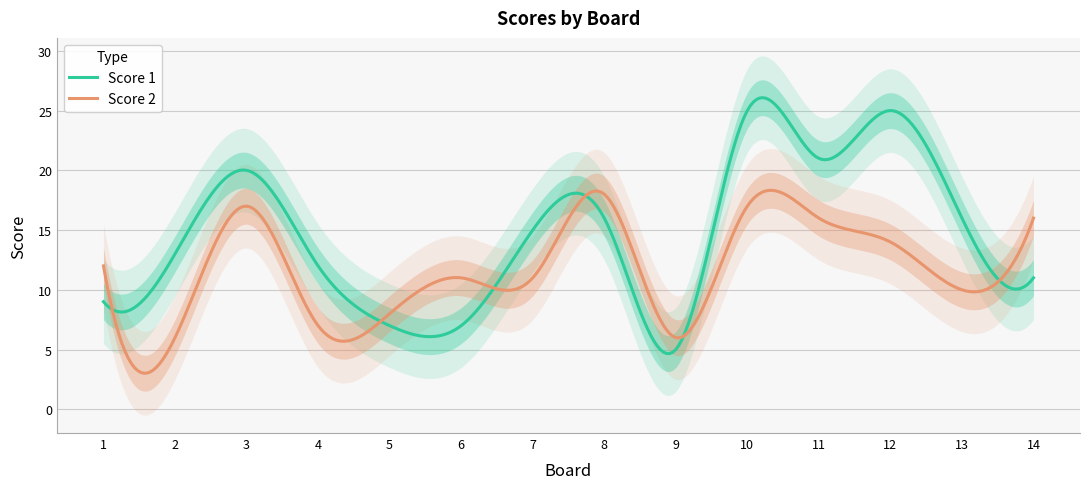

What is the minimum value for Score 1?

4.7